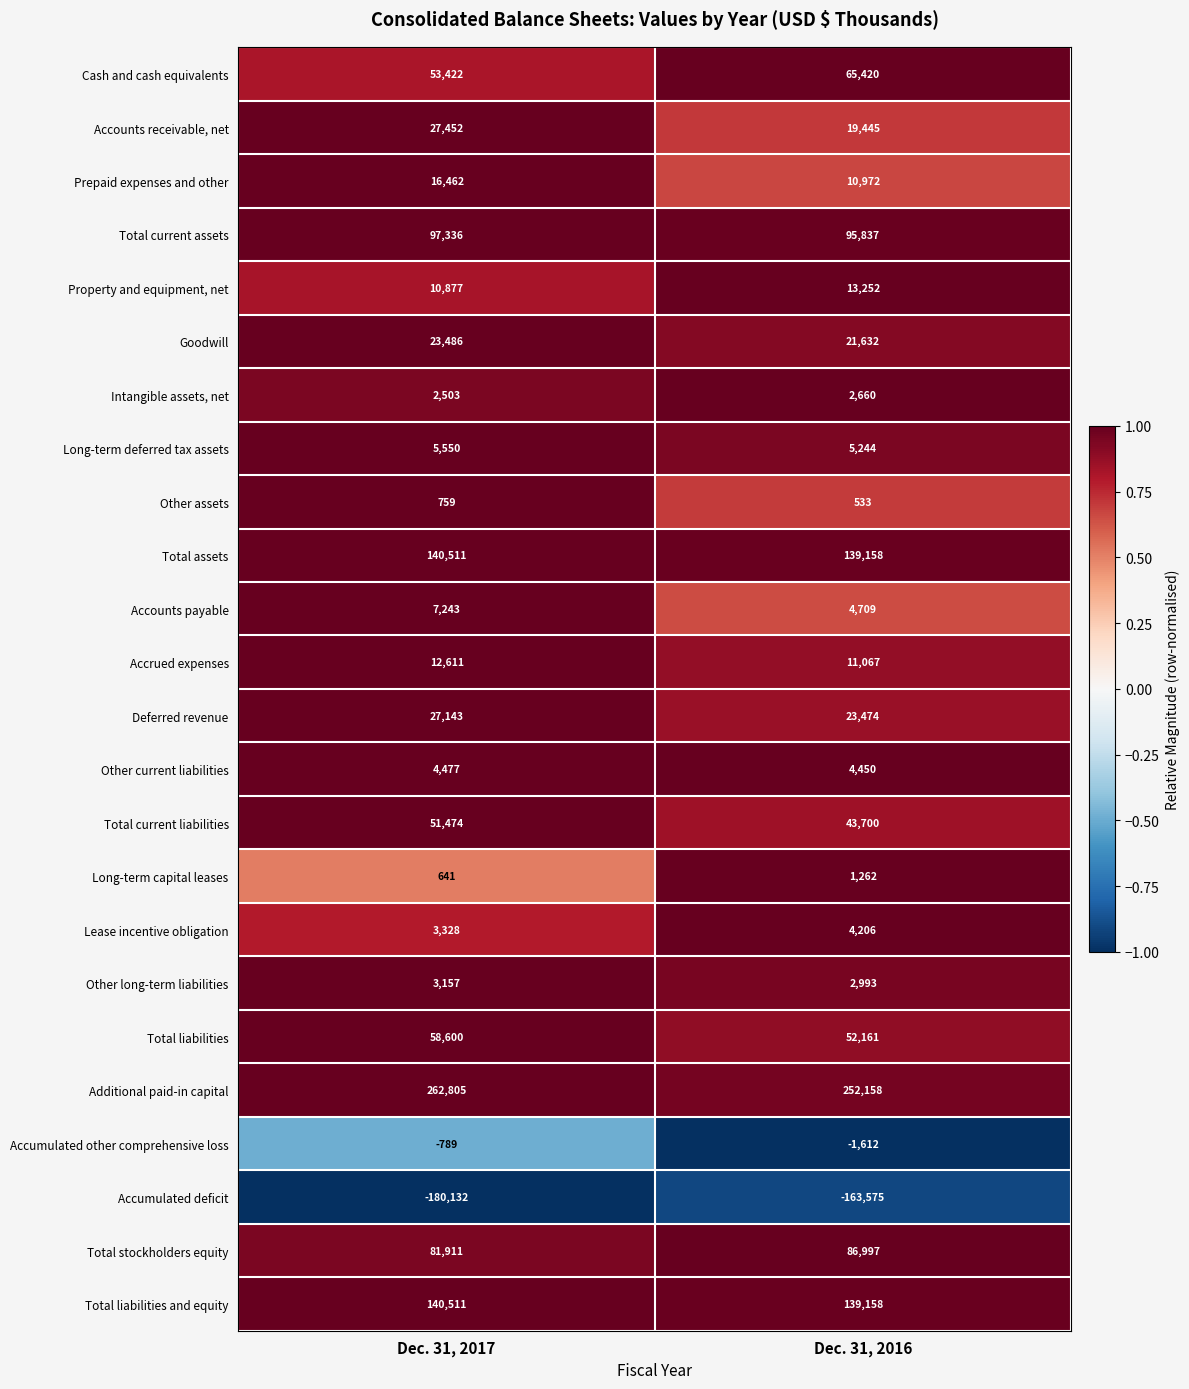

Which category has the lowest value in the Prepaid expenses and other series?

Dec. 31, 2016